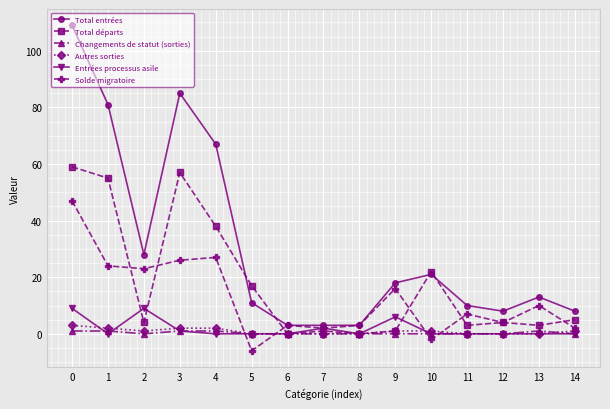

Is it true that Total entrées equals 35 at 4?

False